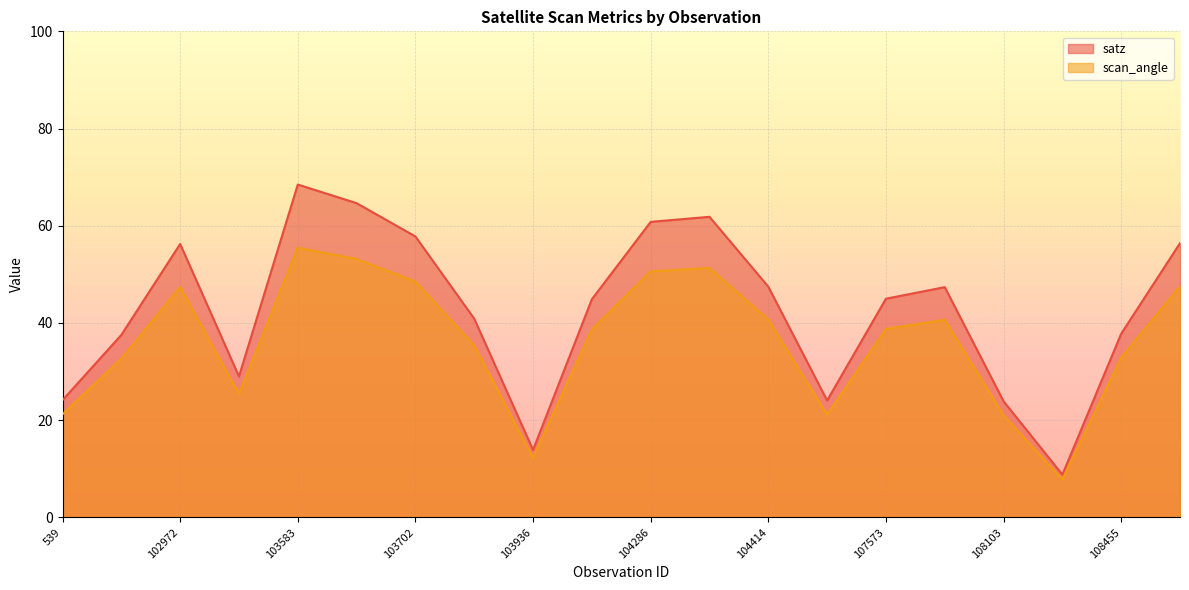

At how many categories does at least one series exceed 40?

12